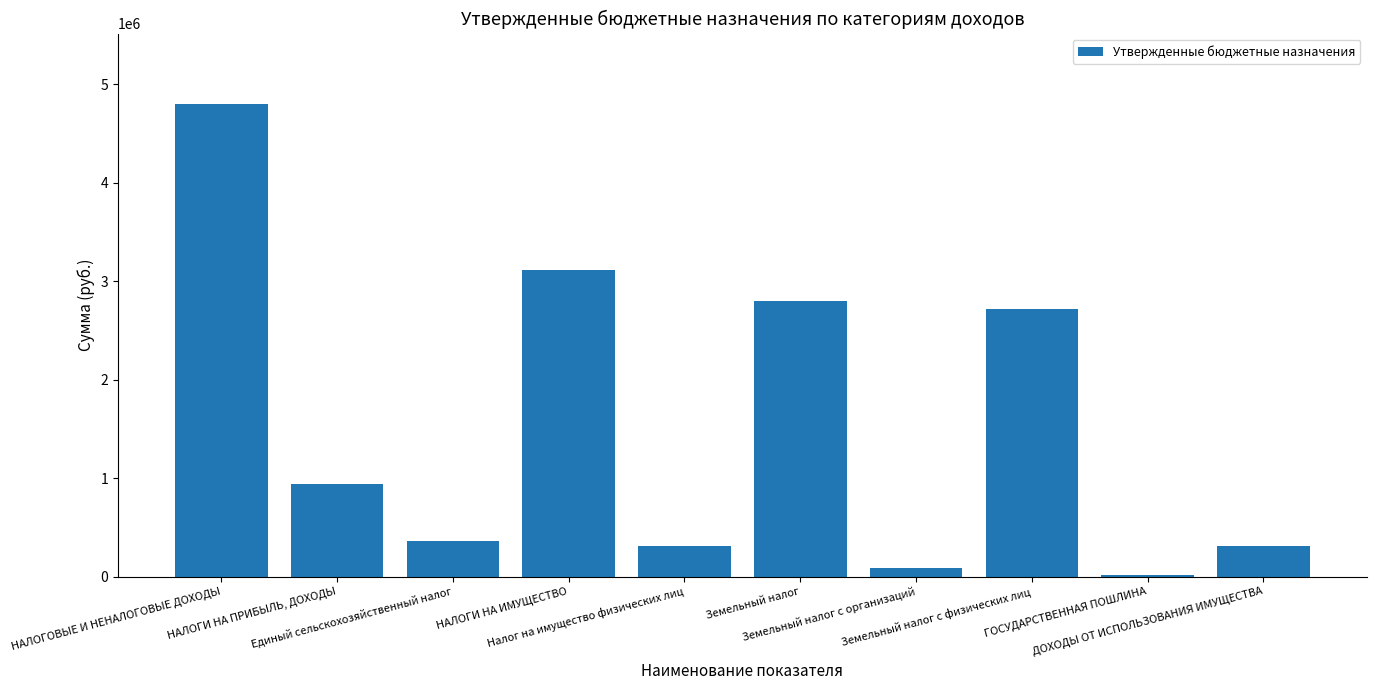

What is the sum of all values?

15438900